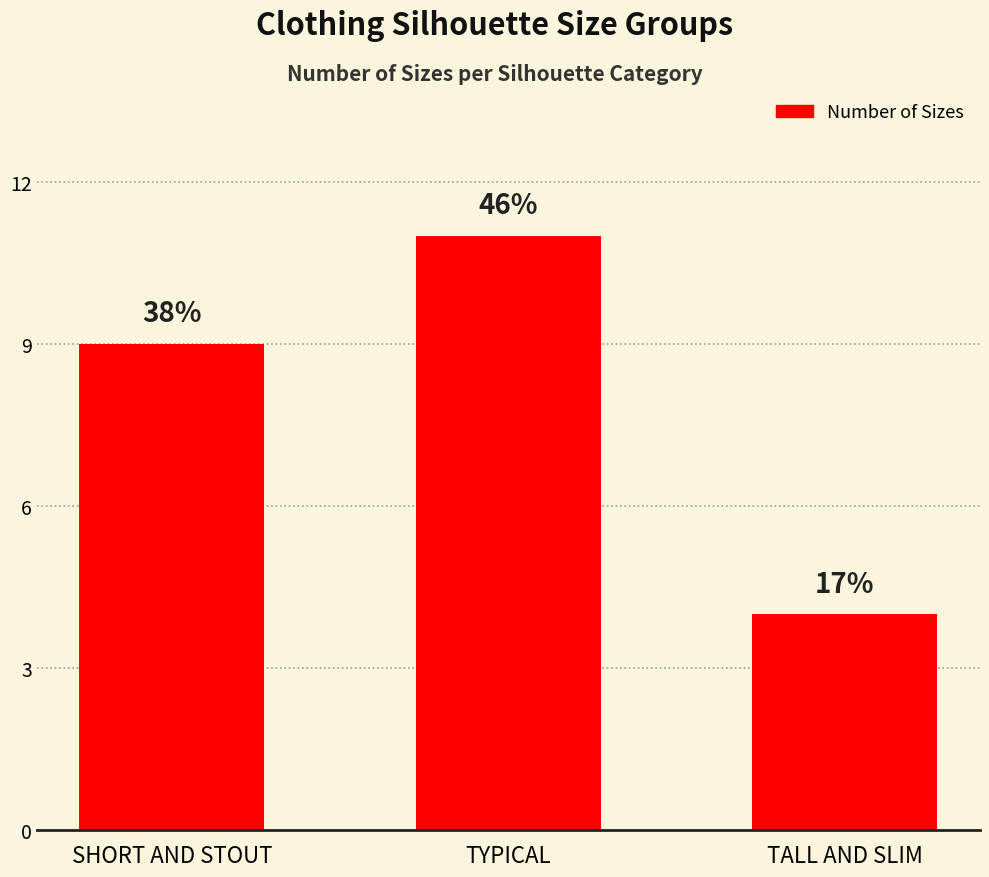

Reading right to left, list all the values displayed in this chart.

4	11	9